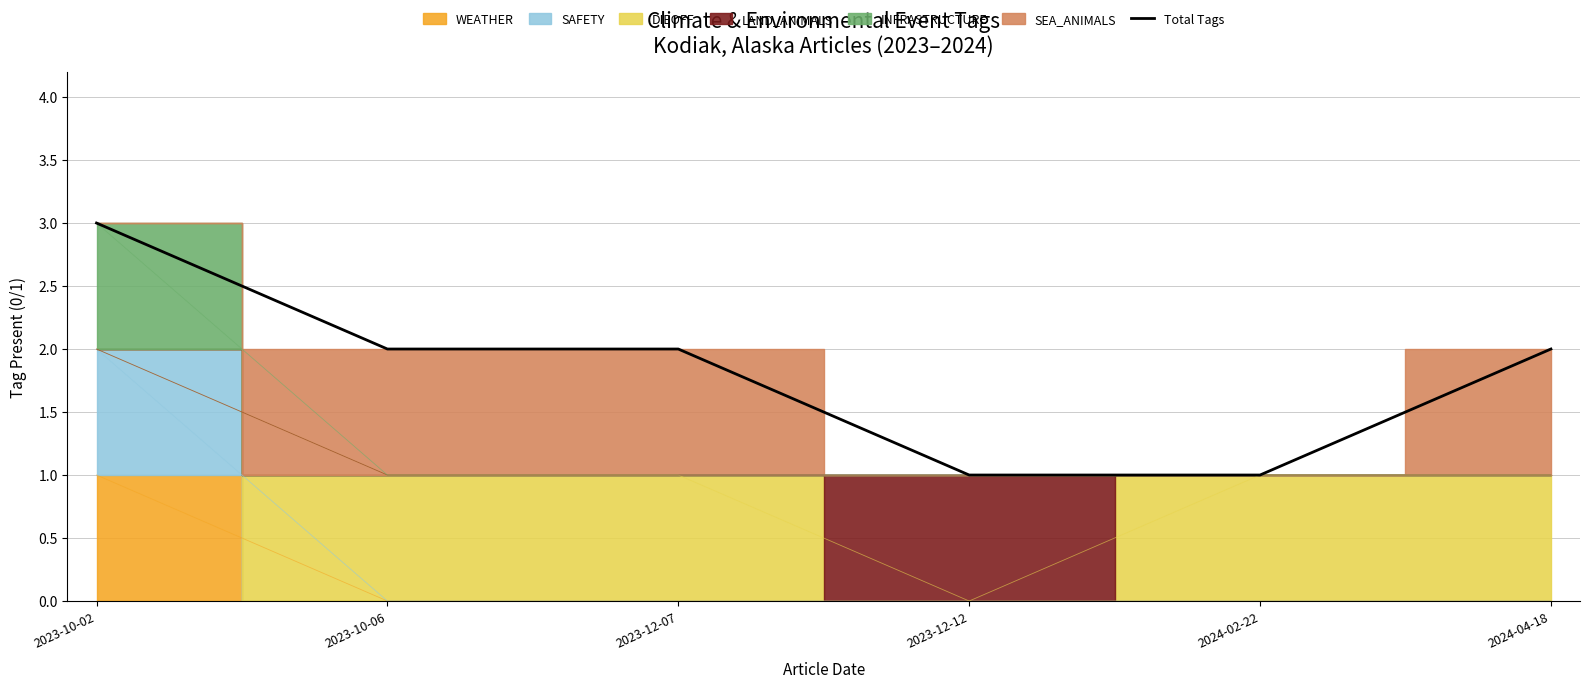

Where does the data first go above 2?

2023-10-02